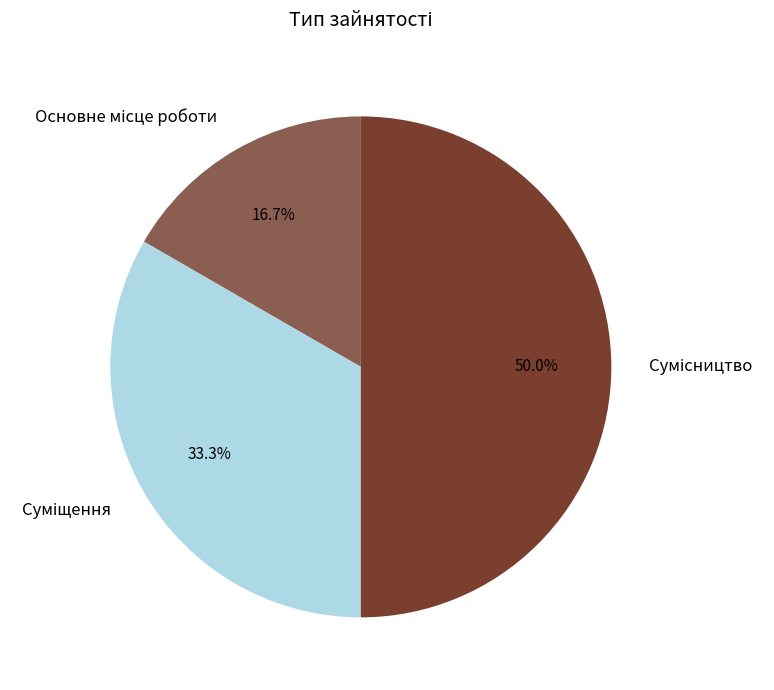

To the nearest percent, what percentage of the pie is Суміщення?

33%